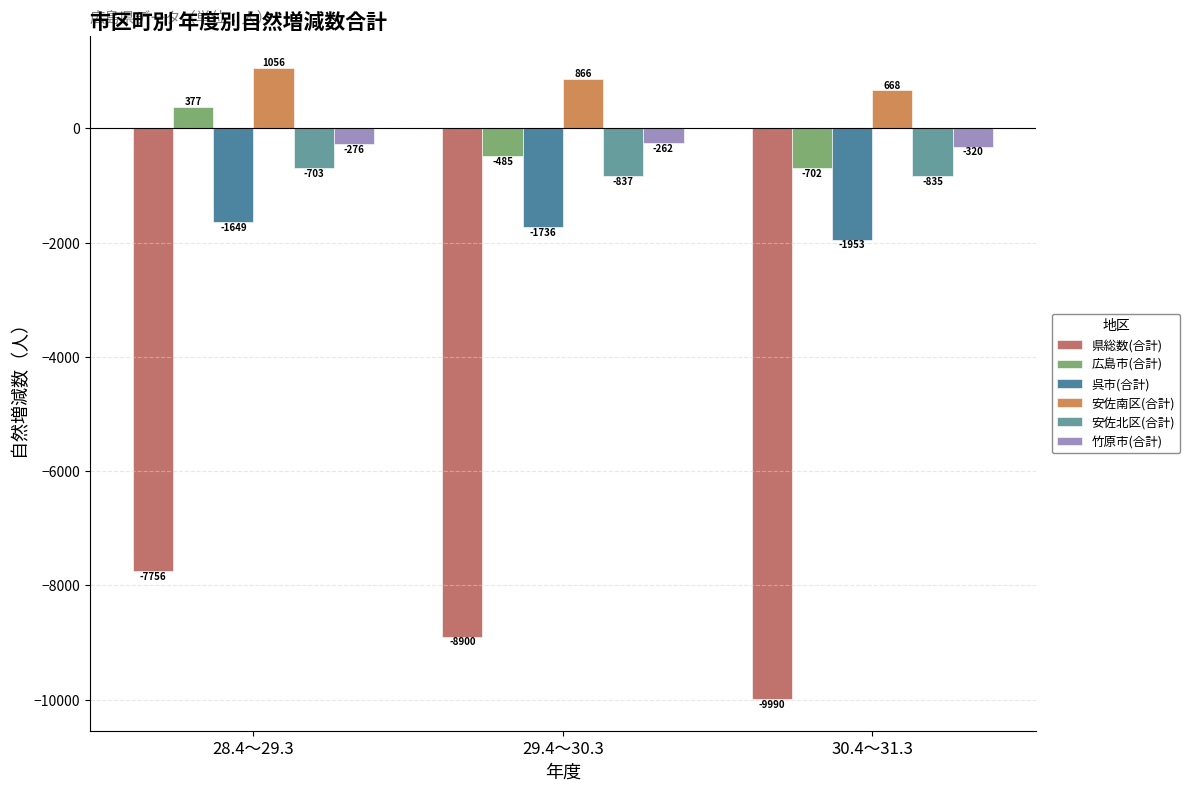

Which series has the largest range (max minus min)?

県総数(合計)